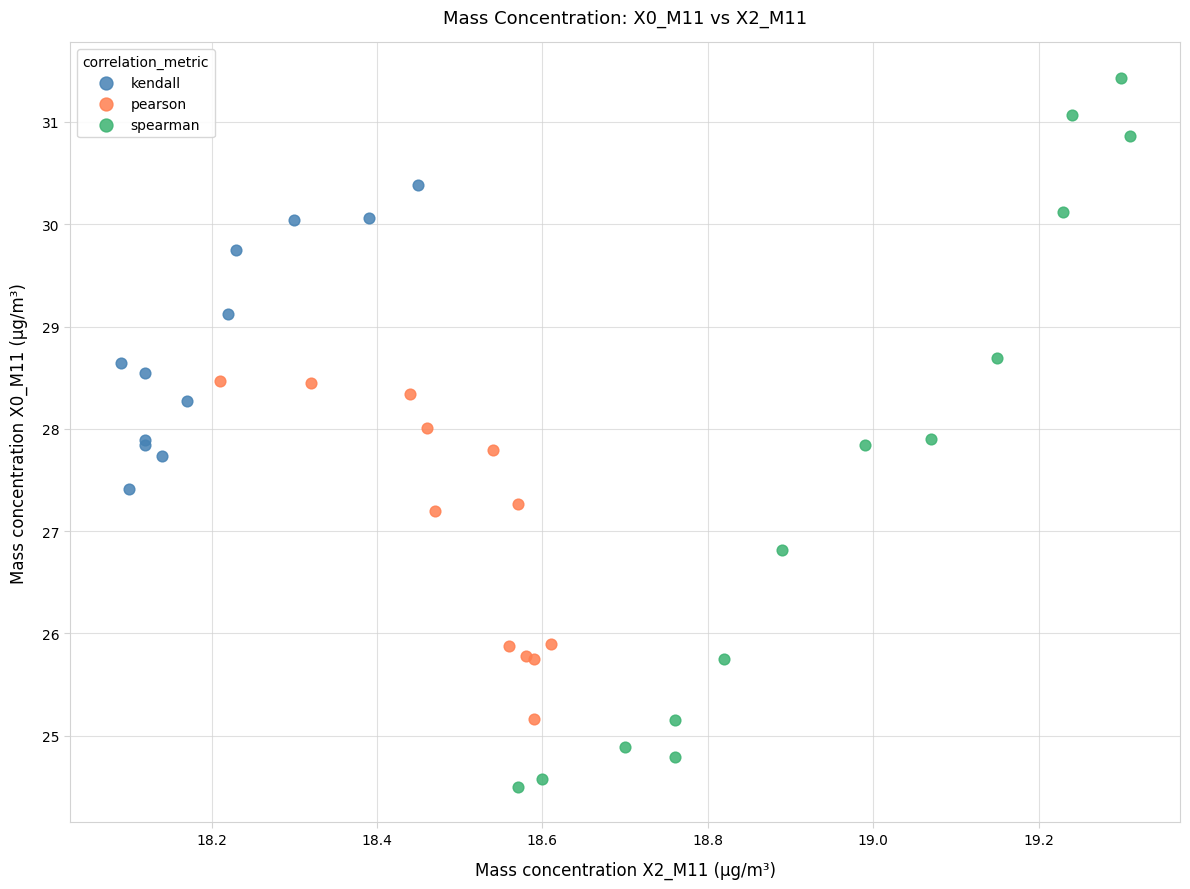

Which series reaches the minimum Y coordinate?

spearman